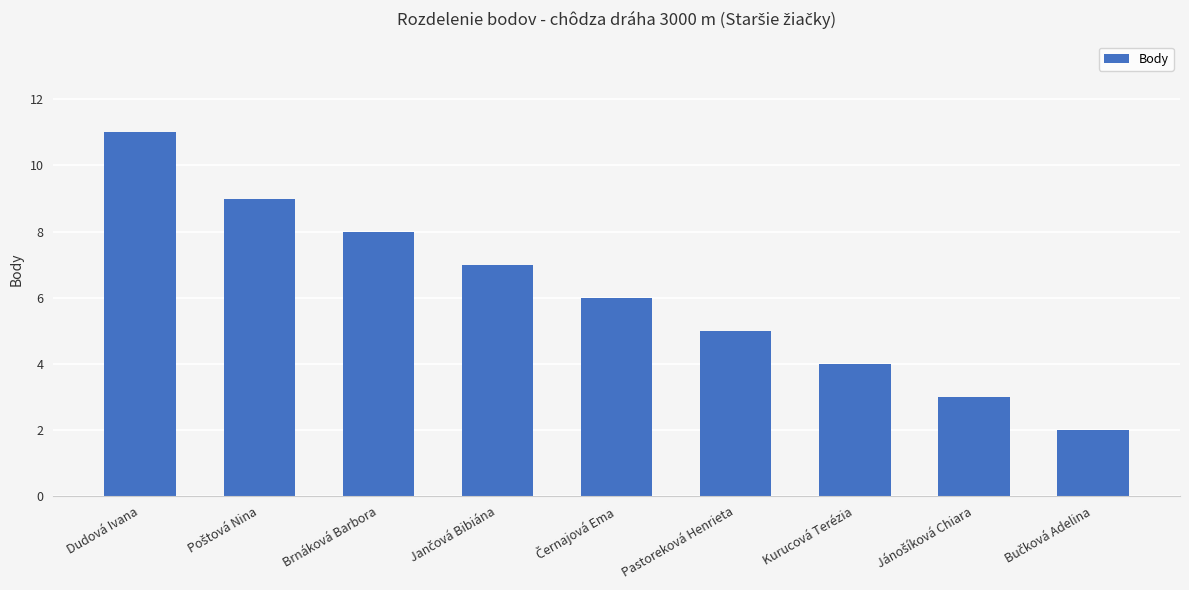

What is the sum of all values?

55